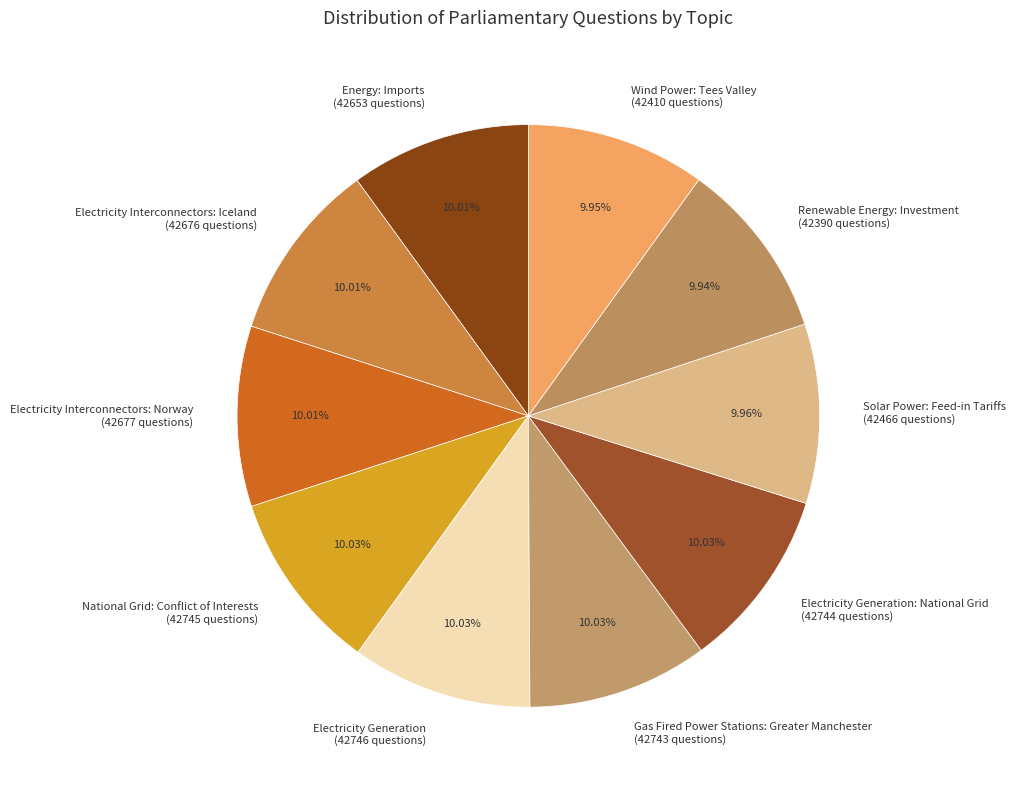

Count the number of slices in the pie.

10